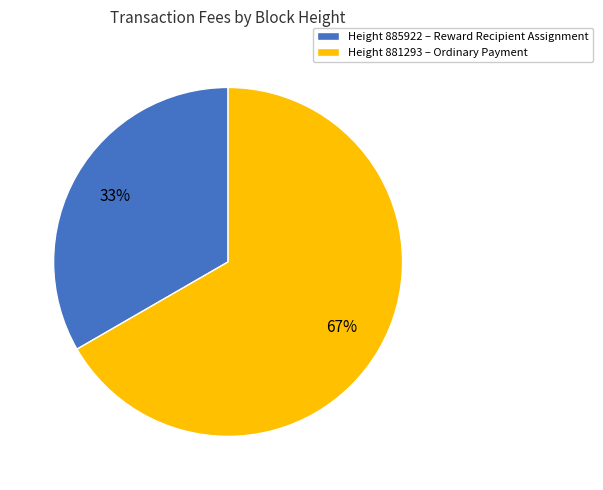

Is there any slice that represents more than half of the pie?

Yes